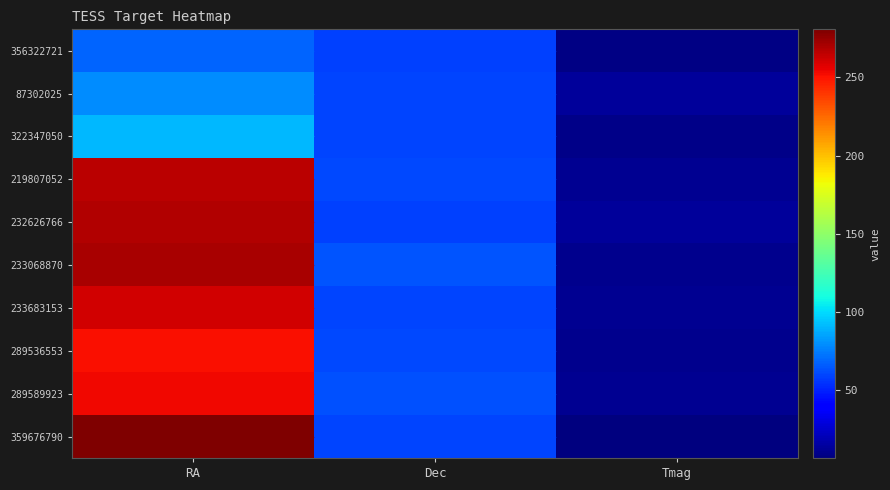

At which category is the sum across all series the highest?

RA